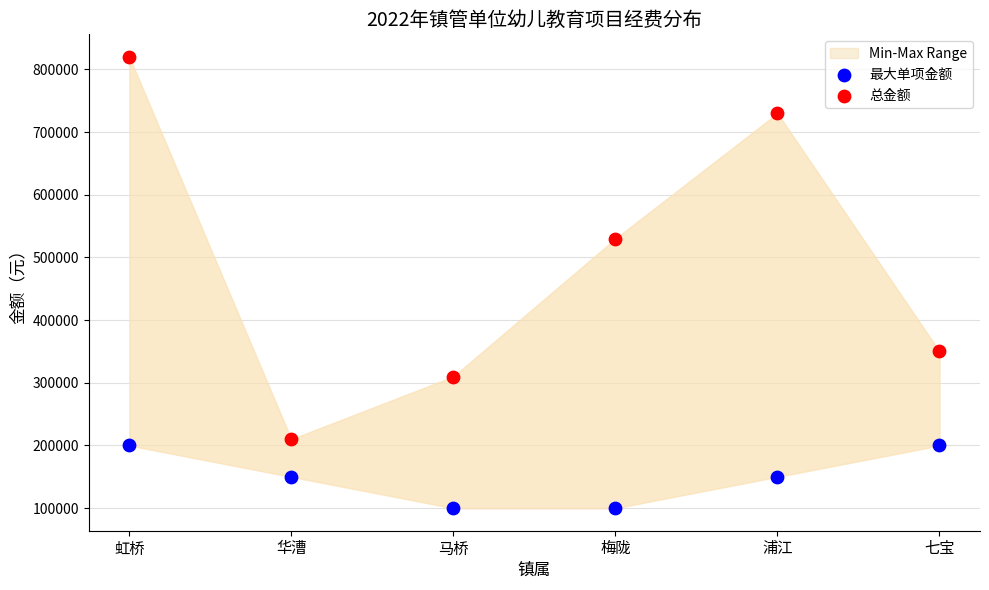

At how many categories does at least one series exceed 494377?

3